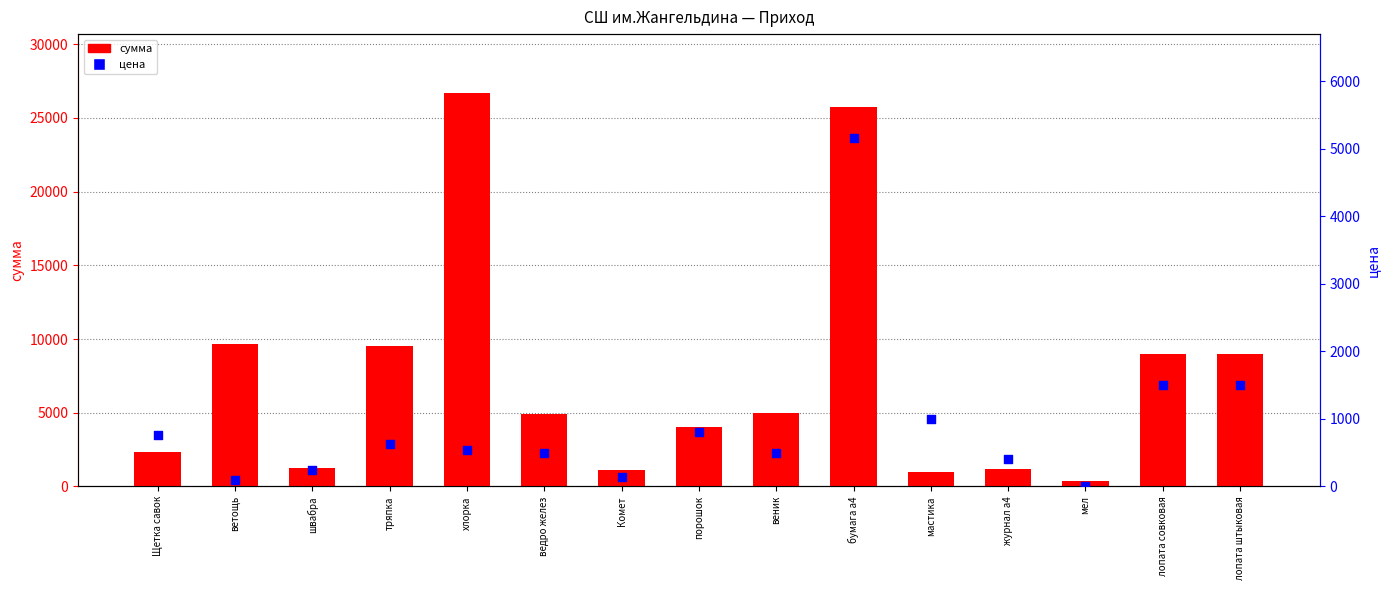

What is the total value across all series at мастика?

2000.0